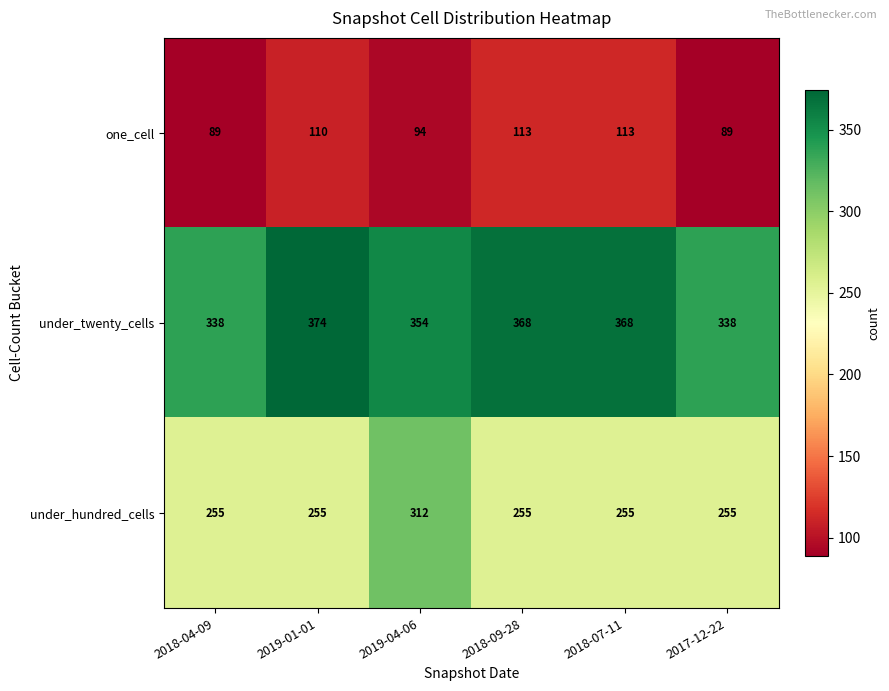

Reading left to right, what are all the values shown in this chart?

one_cell: 89	110	94	113	113	89
under_twenty_cells: 338	374	354	368	368	338
under_hundred_cells: 255	255	312	255	255	255